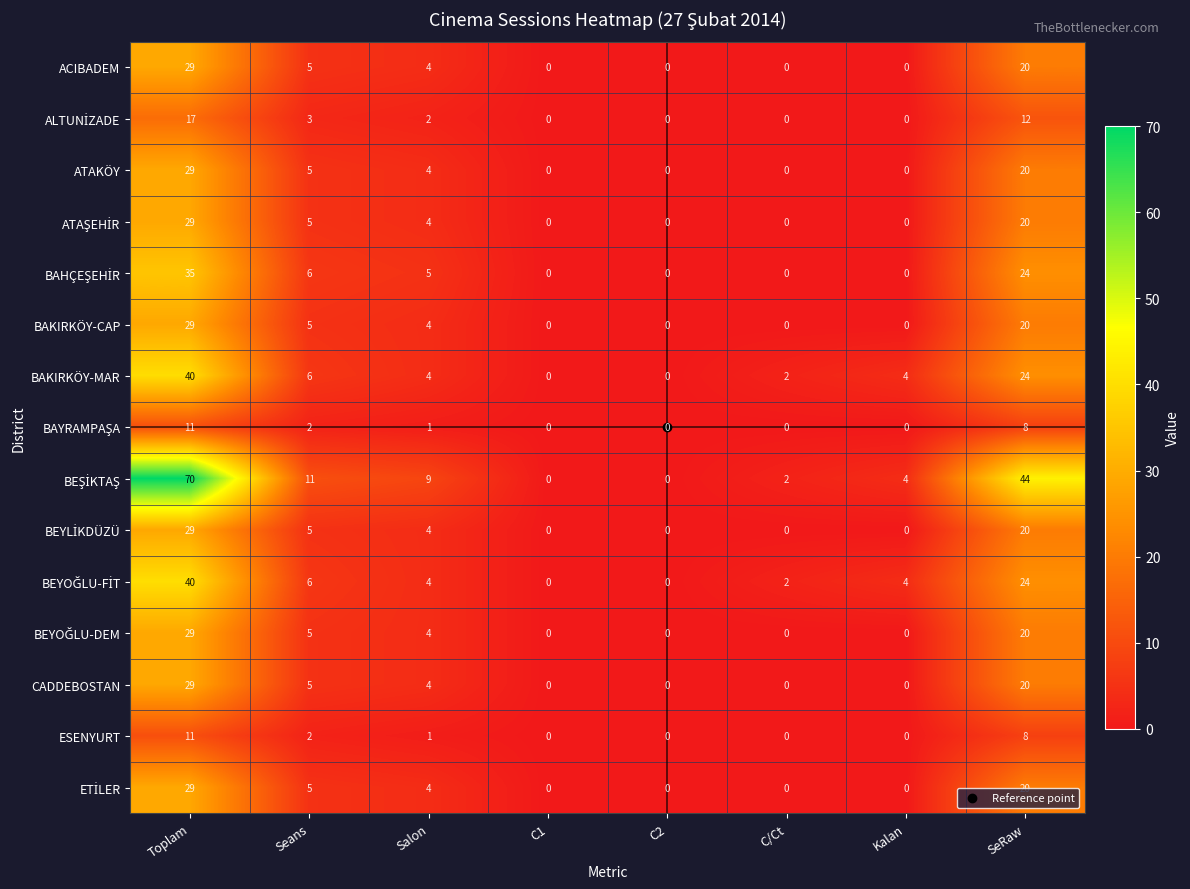

At which category is the sum across all series the highest?

Toplam